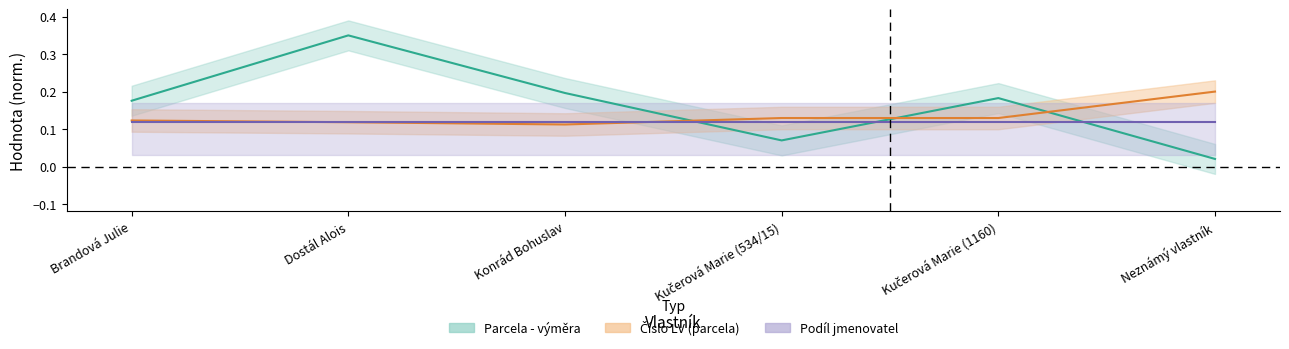

What is the total value across all series at Konrád Bohuslav?

0.3